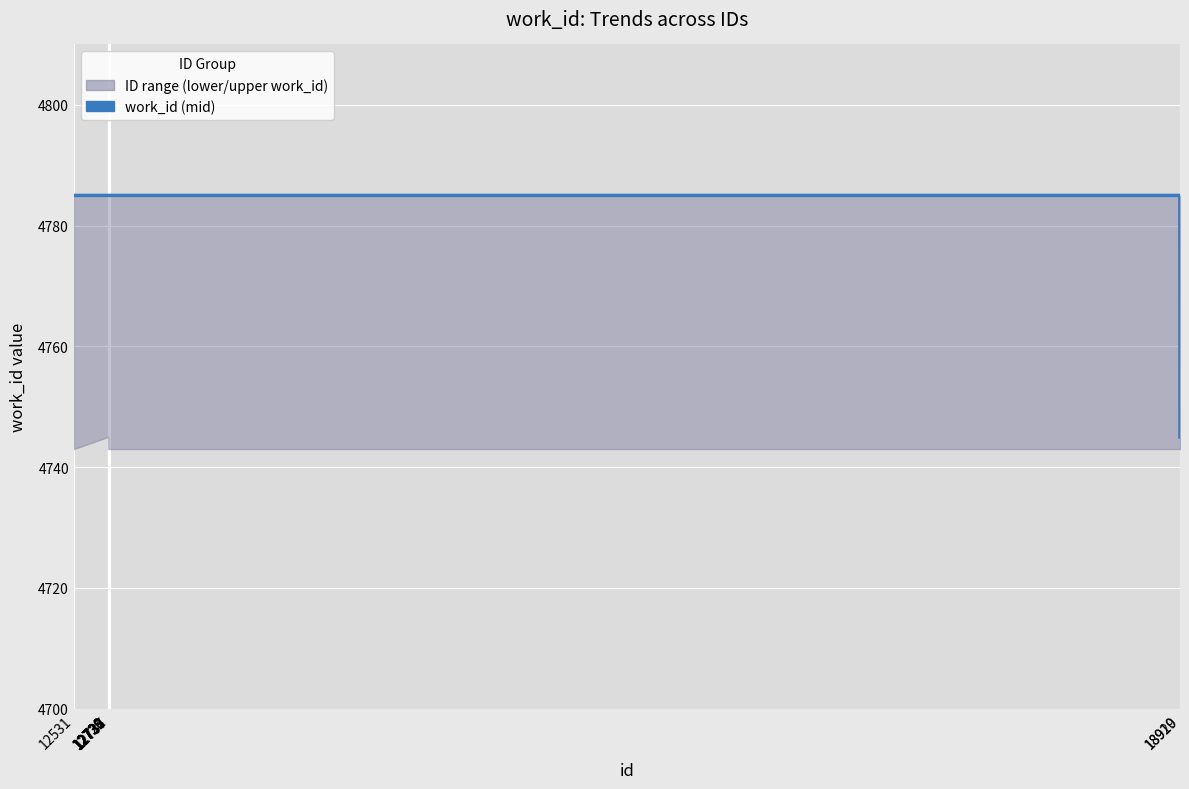

True or false: the data shows 4785 at 18919.

True